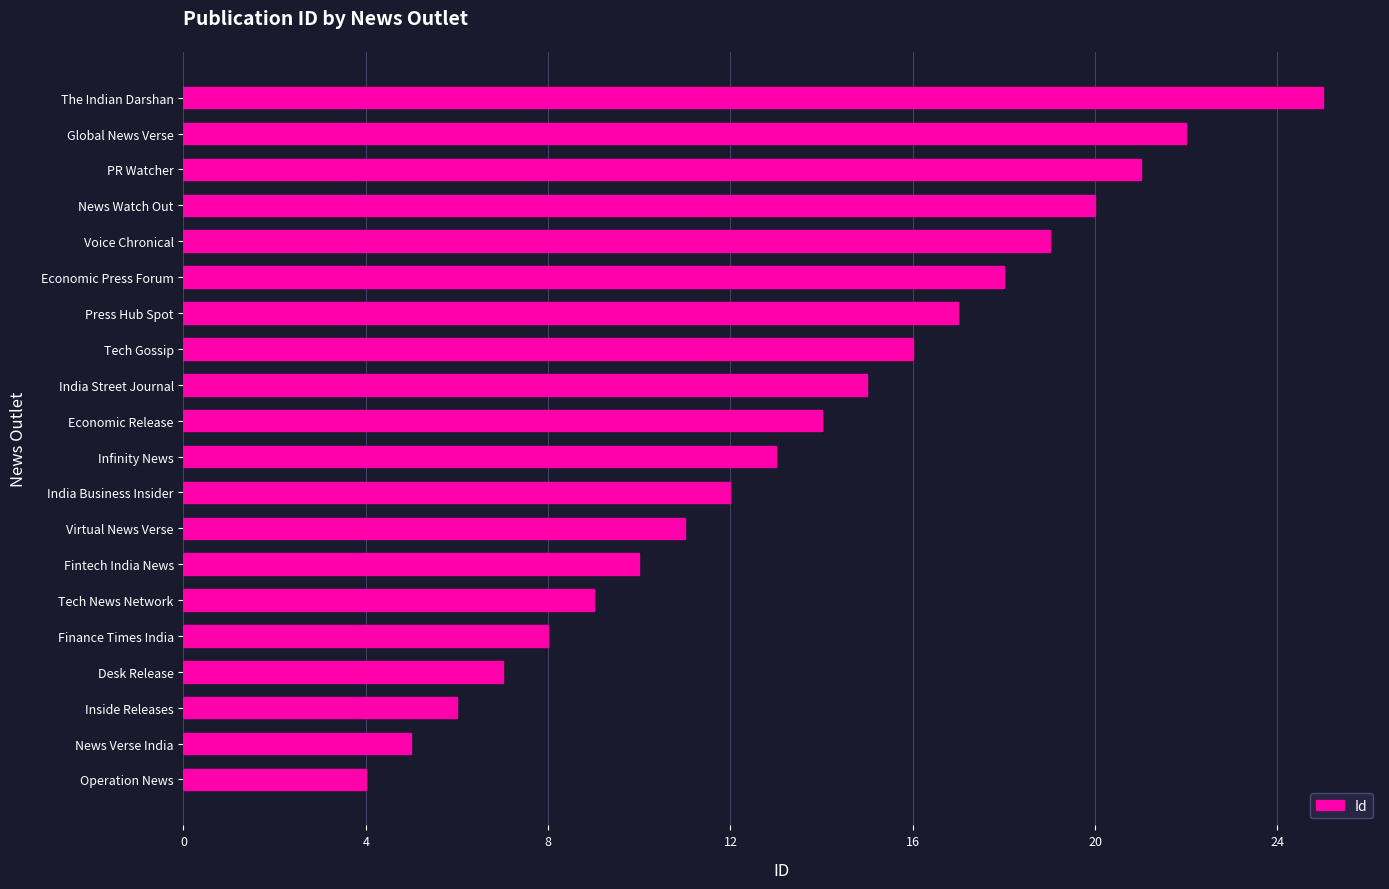

What is the difference between the second highest and minimum values?

18